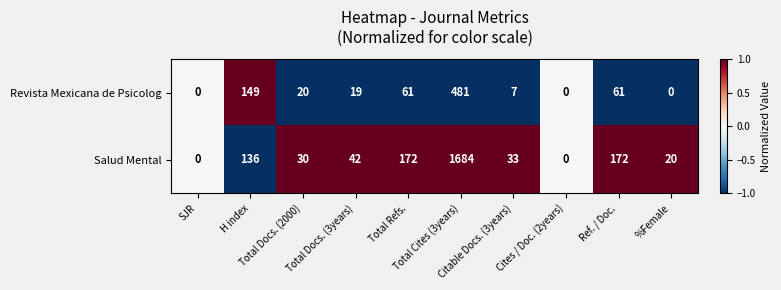

Rank the series by their average value, from lowest to highest.

Revista Mexicana de Psicolog, Salud Mental